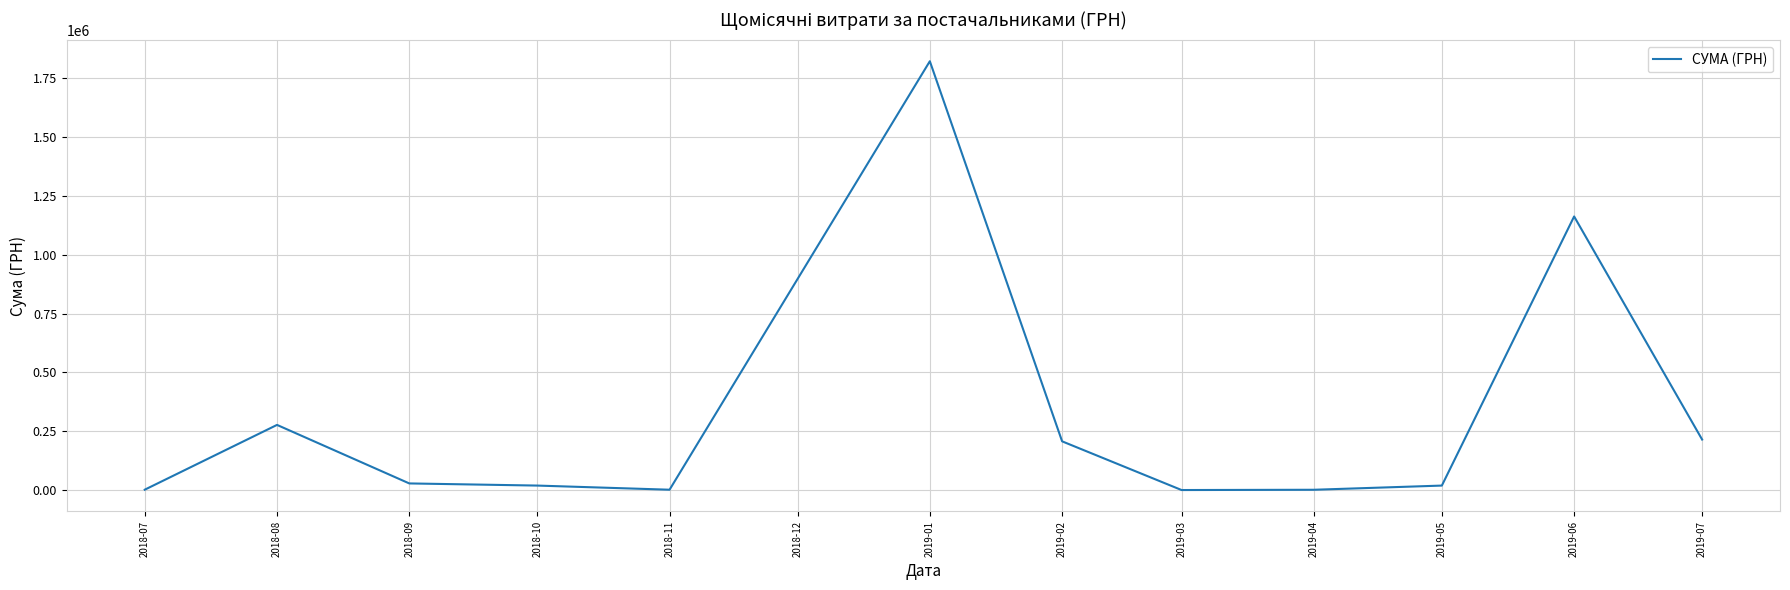

How many series are shown in this chart?

1